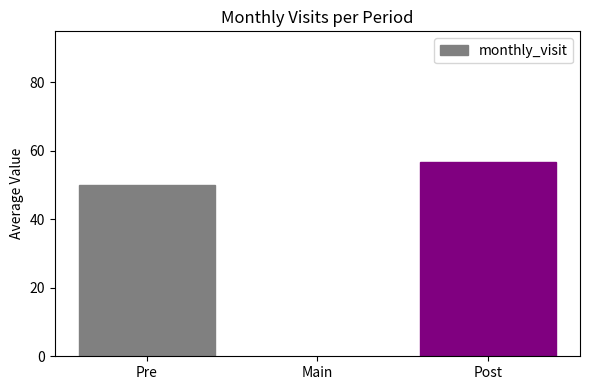

Is it true that the value at Main is -23.3?

False